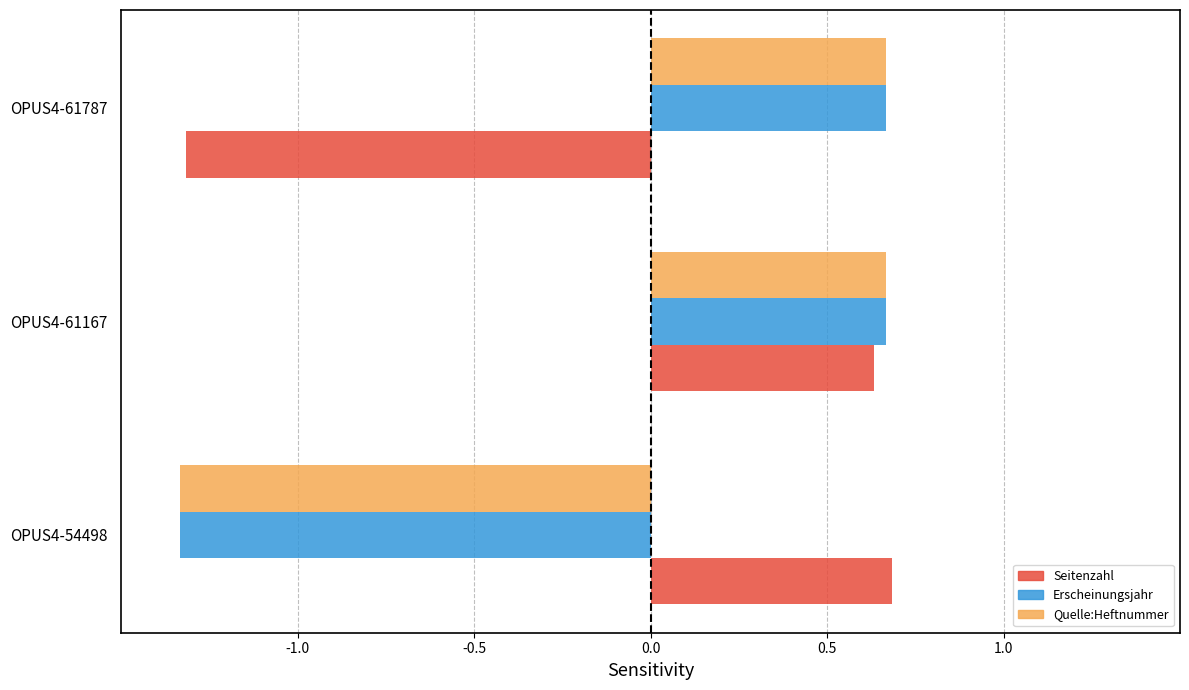

What is the difference between the highest and lowest values at OPUS4-61787?

2.0